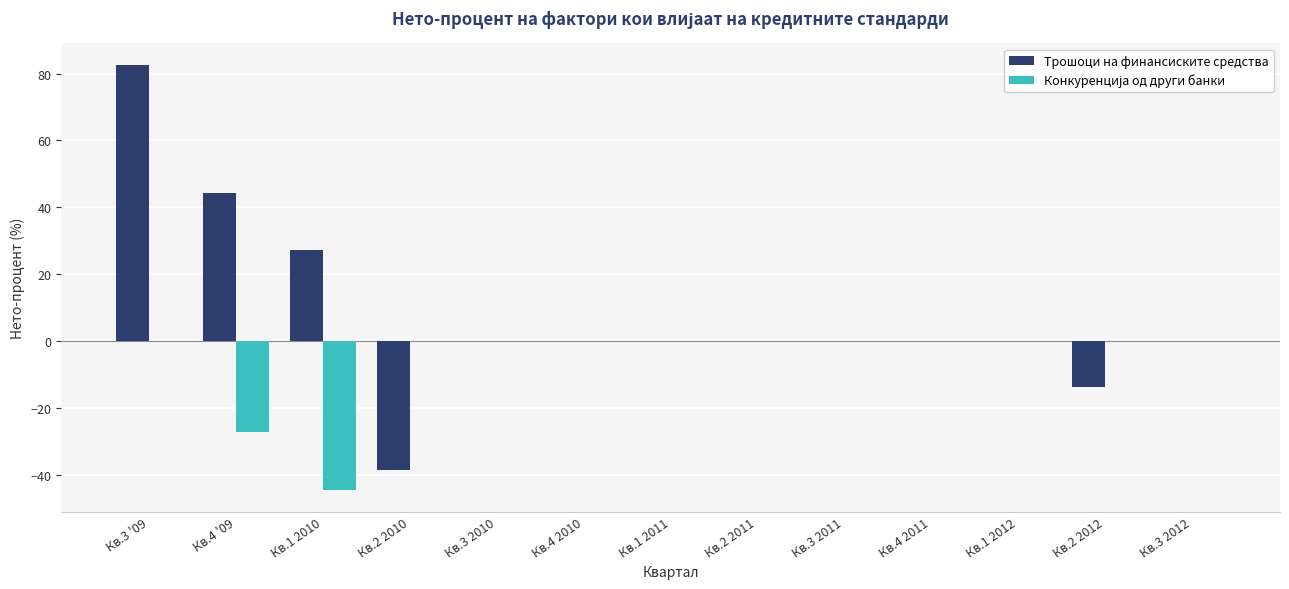

How many series are shown in this chart?

2